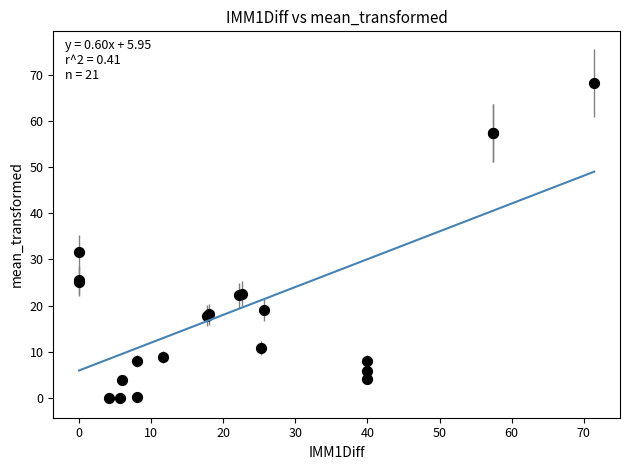

What Y value in the scatter plot is closest to 34?

31.6